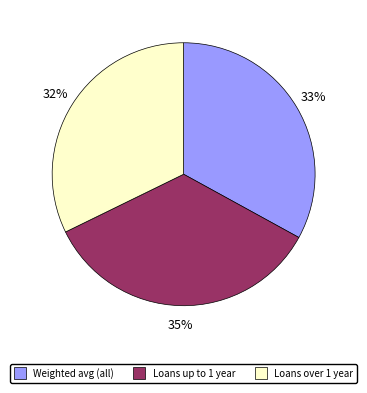

Is there any slice that represents more than half of the pie?

No